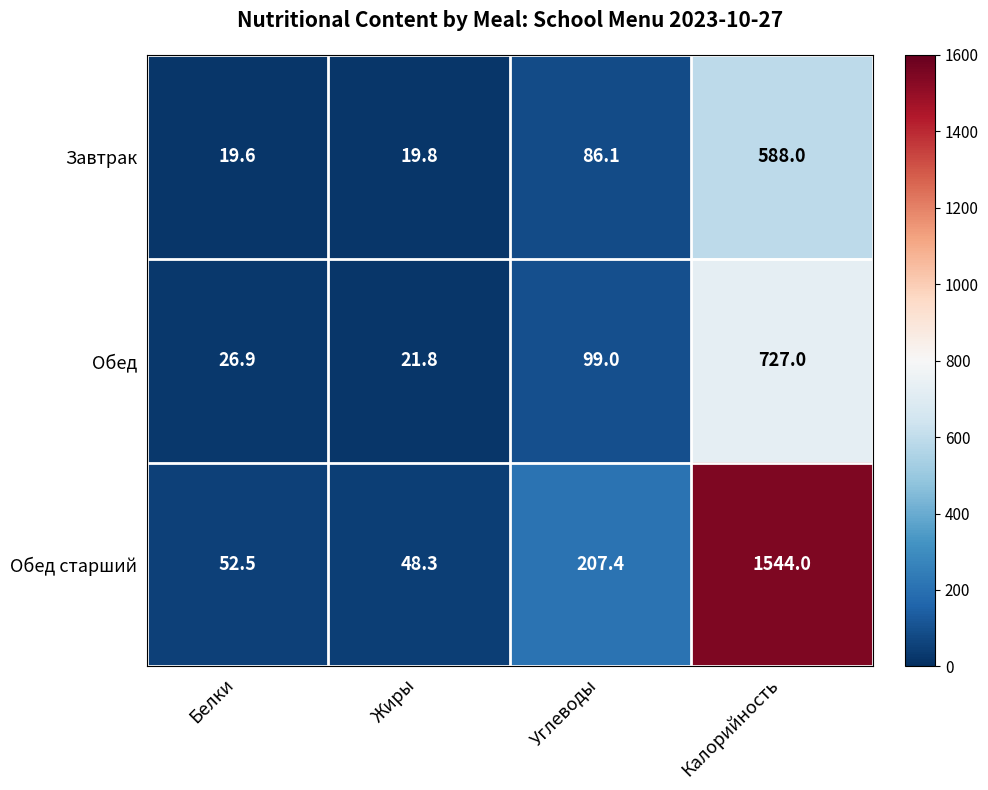

What is the average value of the Обед series?

218.7